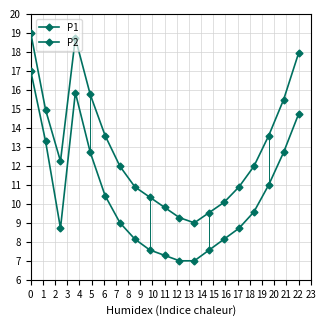

True or false: P1 and P2 cross at least once.

False